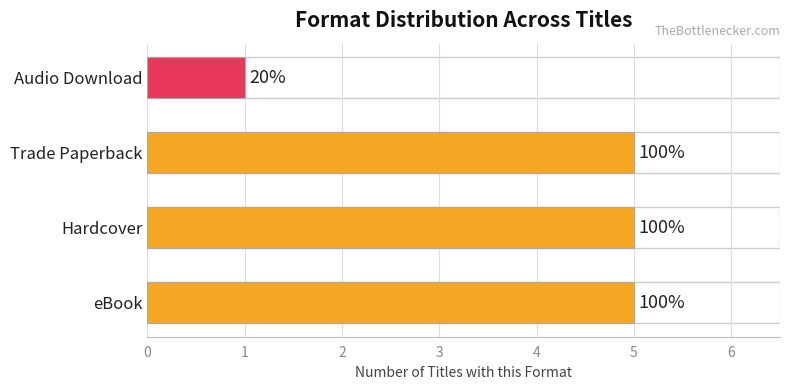

Are the bars horizontal?

Yes